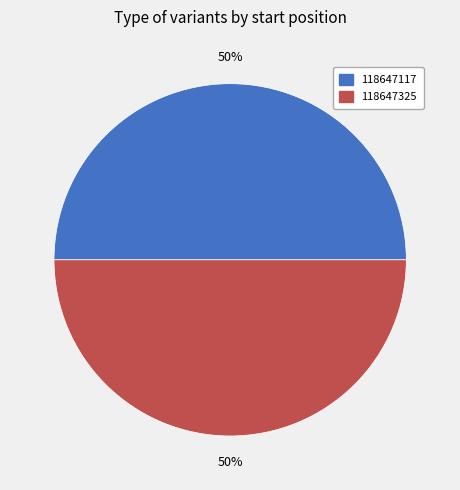

Is it true that 118647325 is 50% of the pie?

True